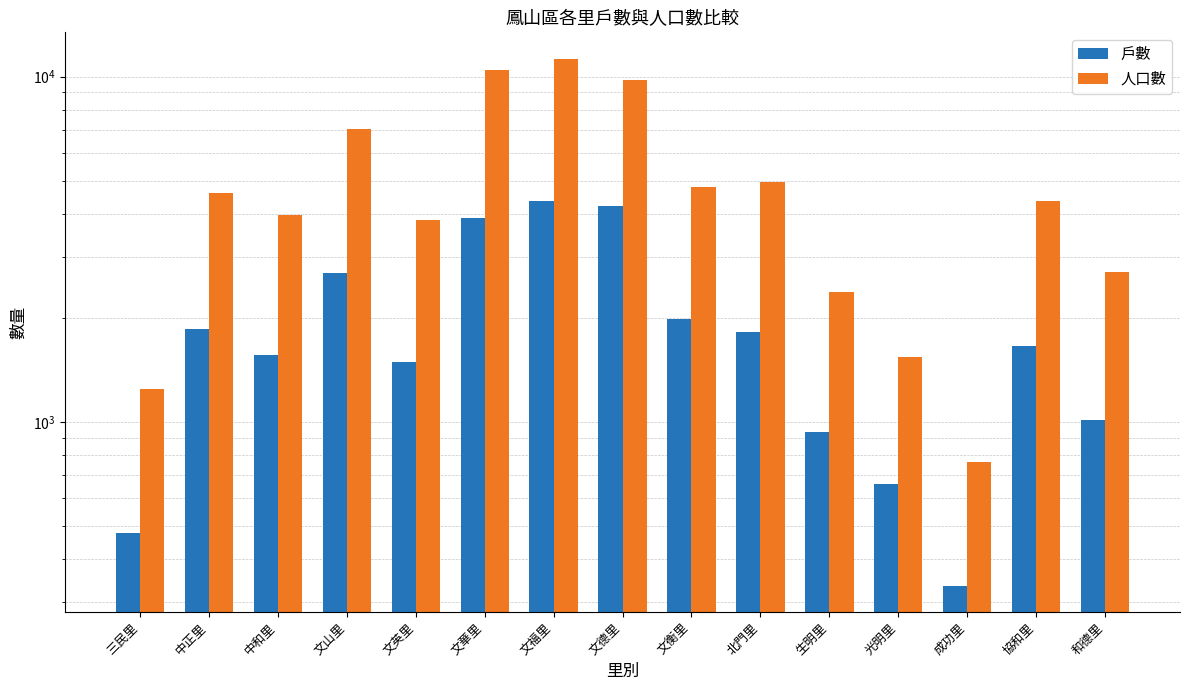

What is the sum of all 戶數 values?

28914